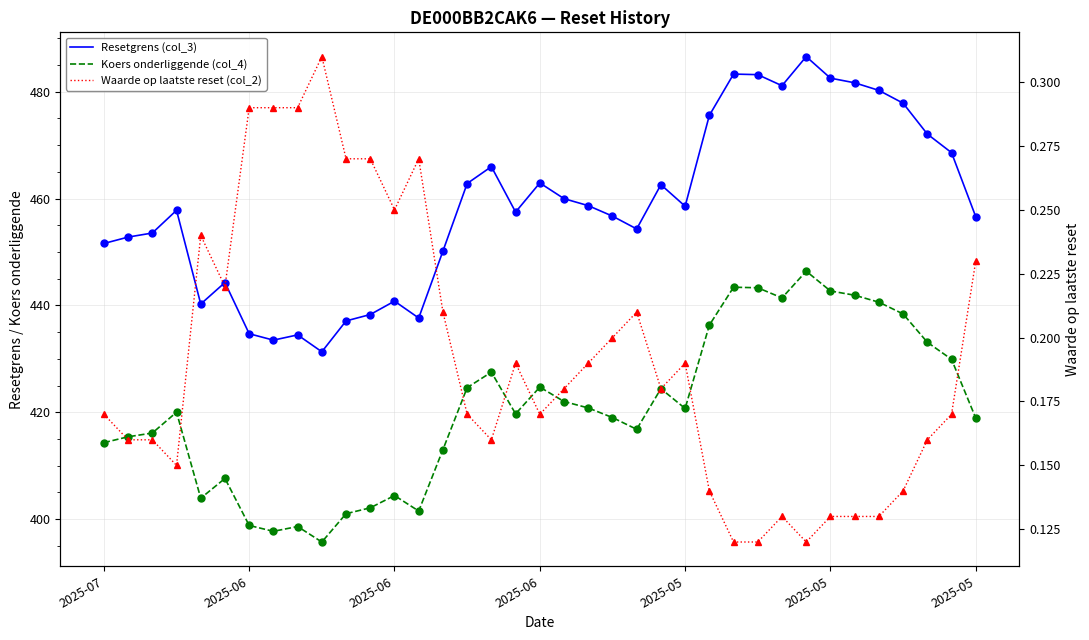

What is the spread (max minus min) of values at 10?

436.8